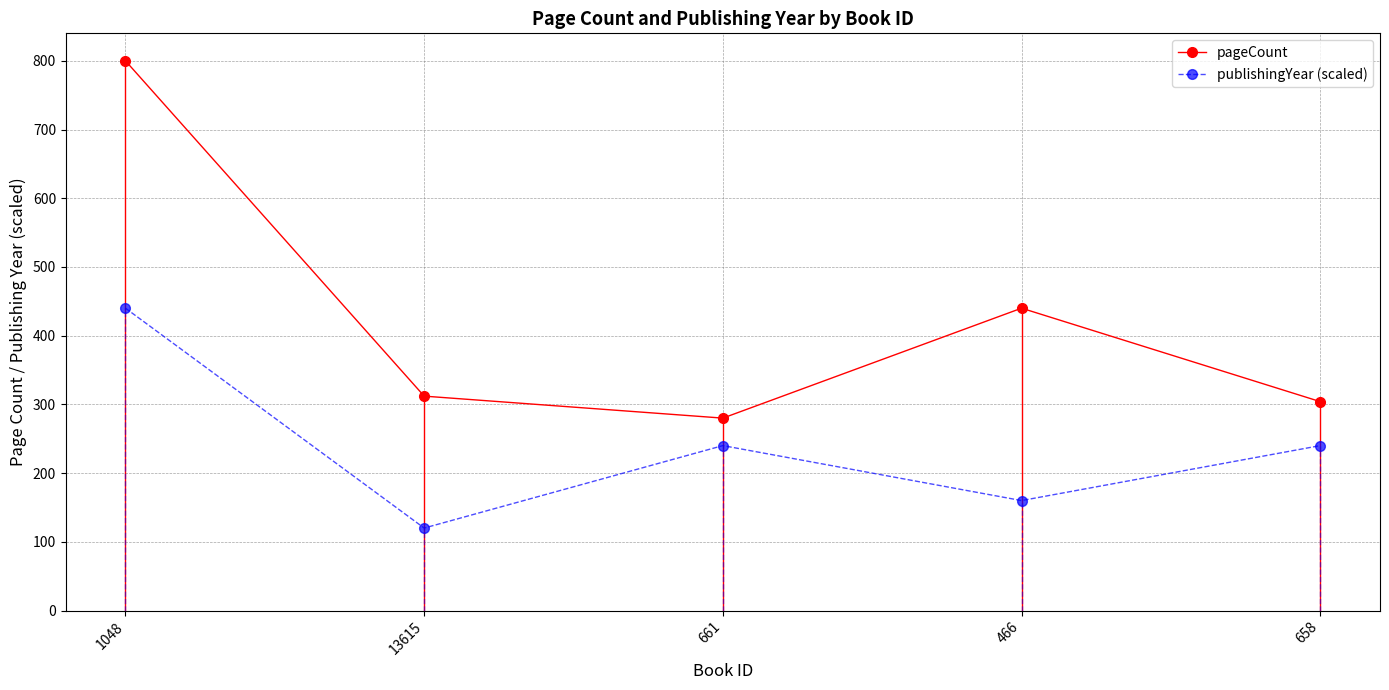

Is it true that pageCount equals 375 at 661?

False